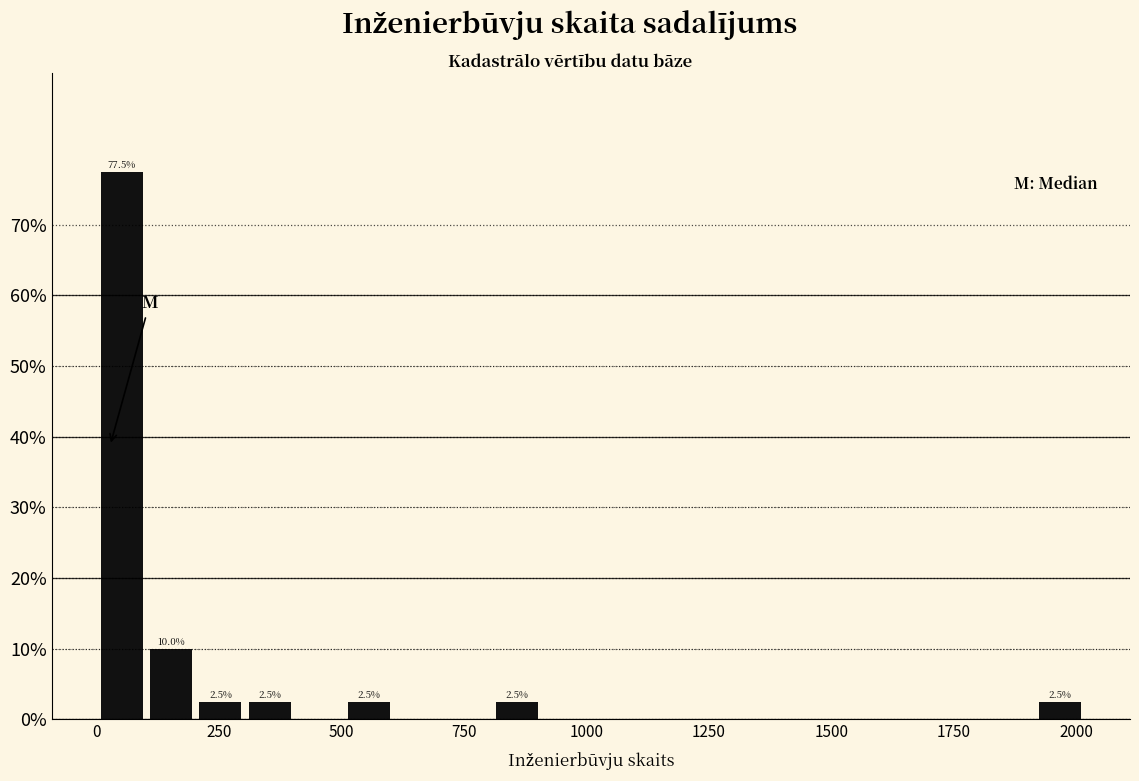

Around what value on the x-axis is the tallest bar? Give the approximate position of its centre, as read against the axis.

50